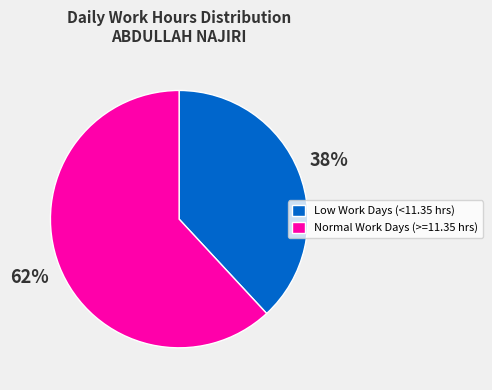

To the nearest percent, what portion does Normal Work Days (>=11.35 hrs) represent?

62%